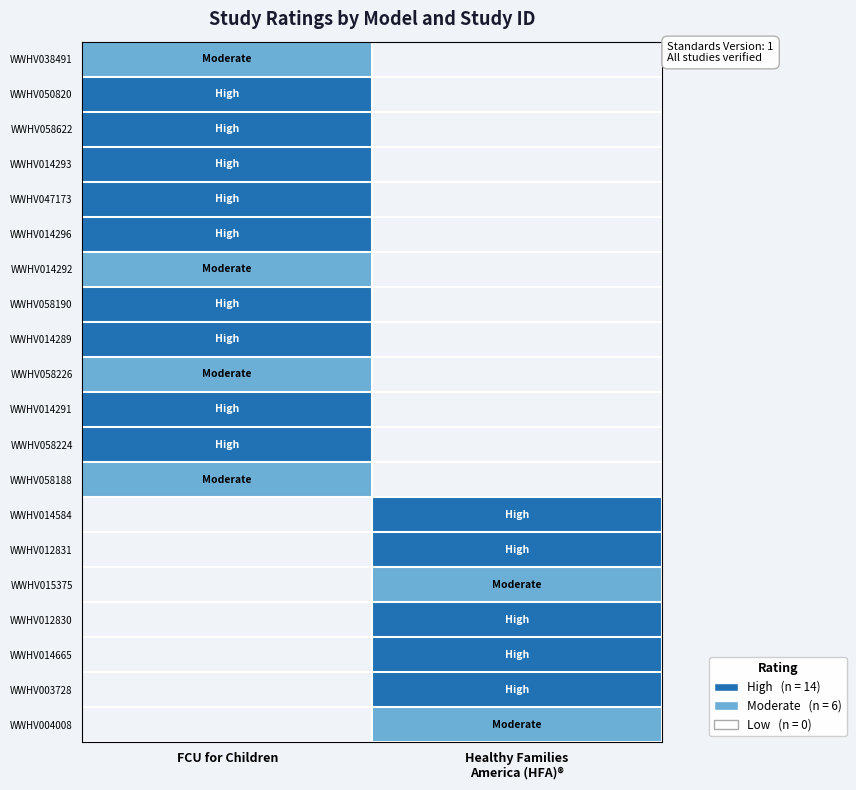

What is the minimum value shown in the chart?

1.0